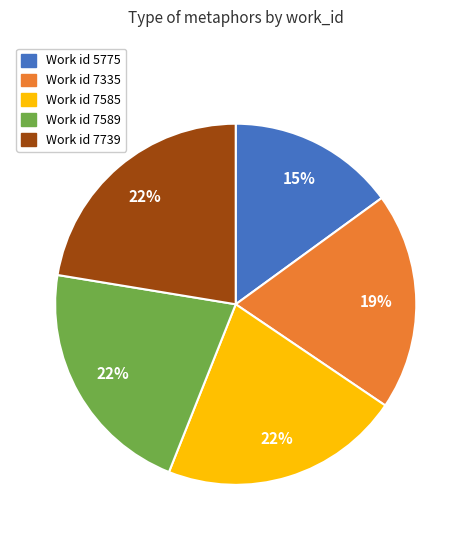

Does any single category account for the majority?

No